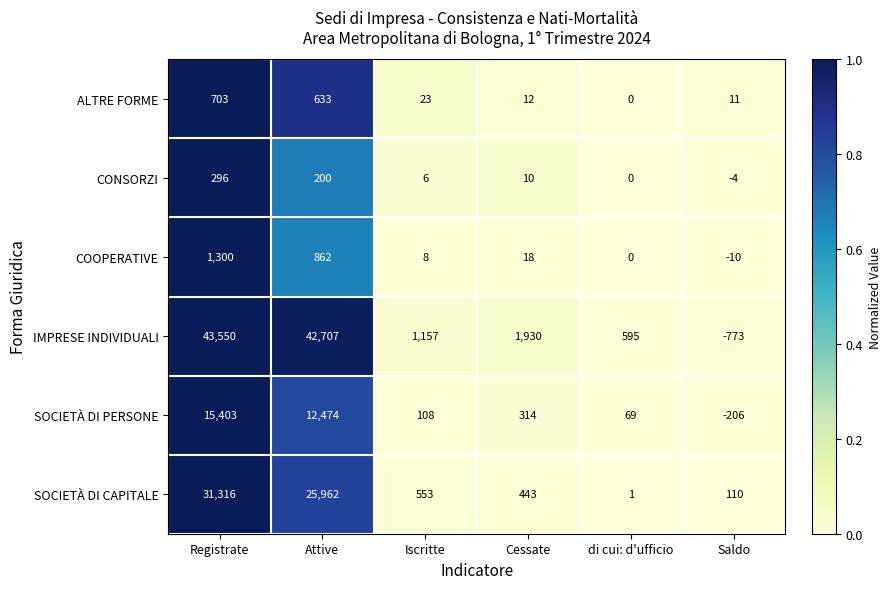

Is it true that IMPRESE INDIVIDUALI equals -773 at Saldo?

True